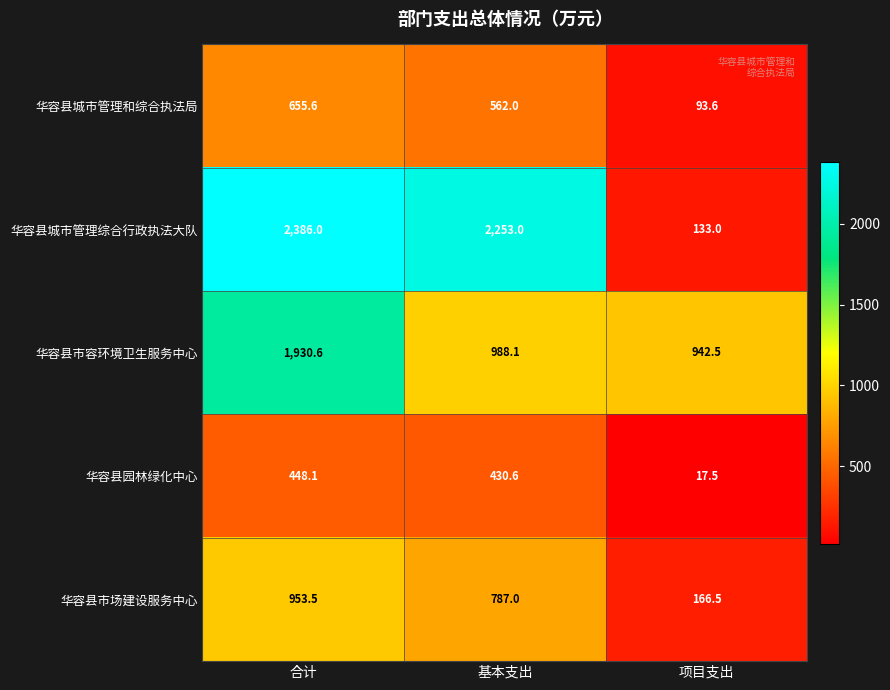

What is the smallest value displayed?

17.5